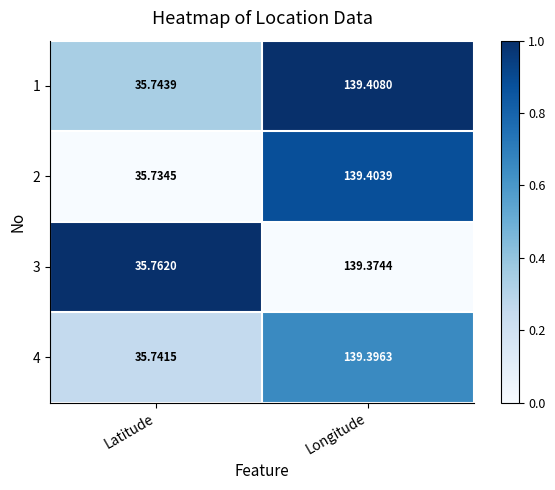

Which series has the widest spread of values?

2